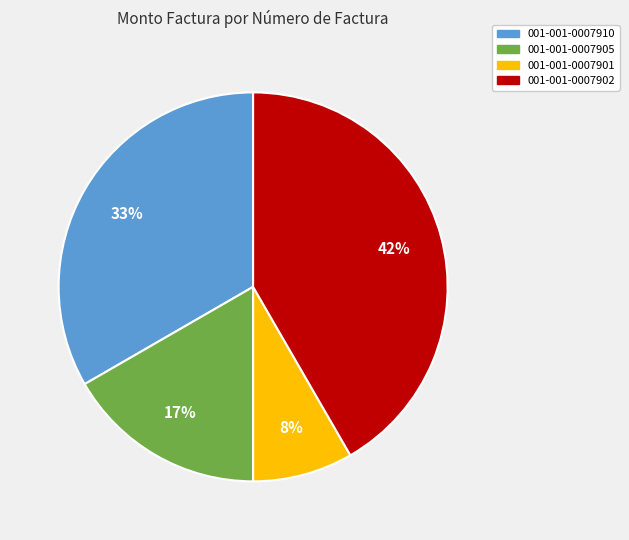

Which has a higher value, 001-001-0007905 or 001-001-0007901?

001-001-0007905